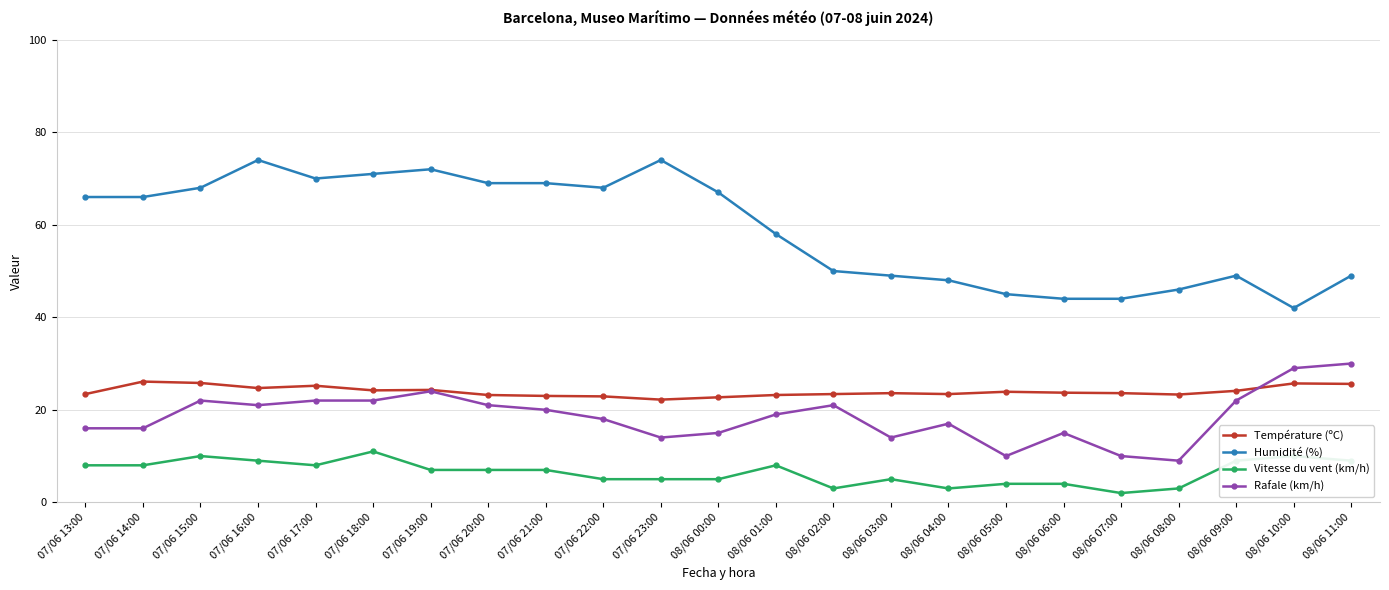

True or false: Rafale (km/h) has more than 2 points higher than both neighbors.

True